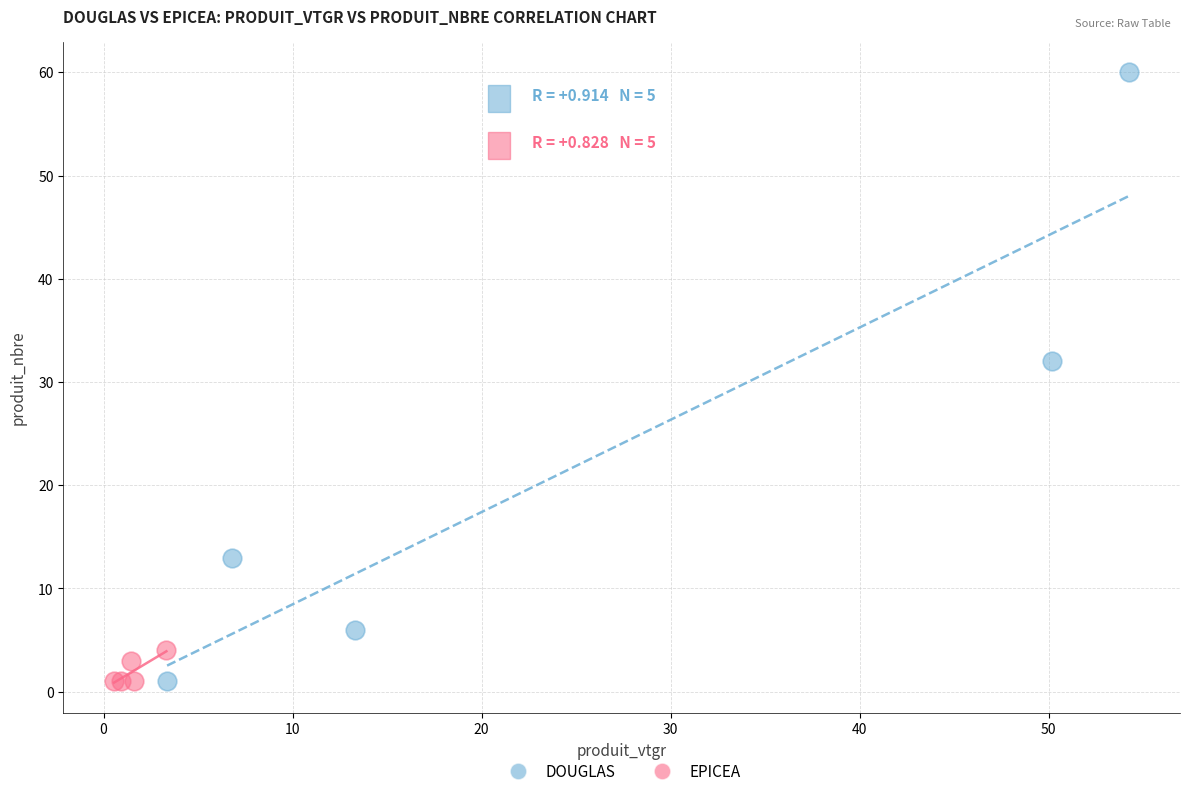

Which series contains the highest Y value?

DOUGLAS